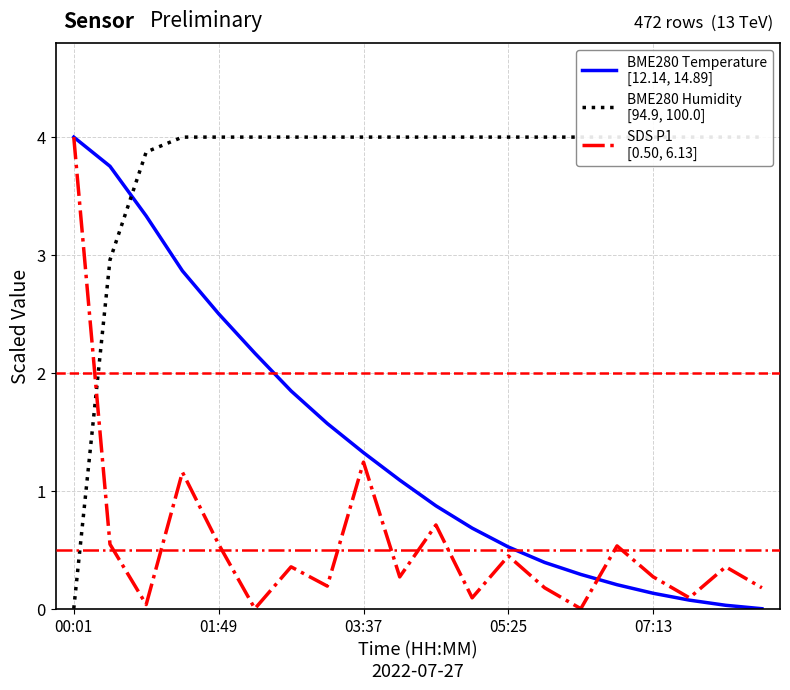

Does the chart have visible grid lines?

Yes